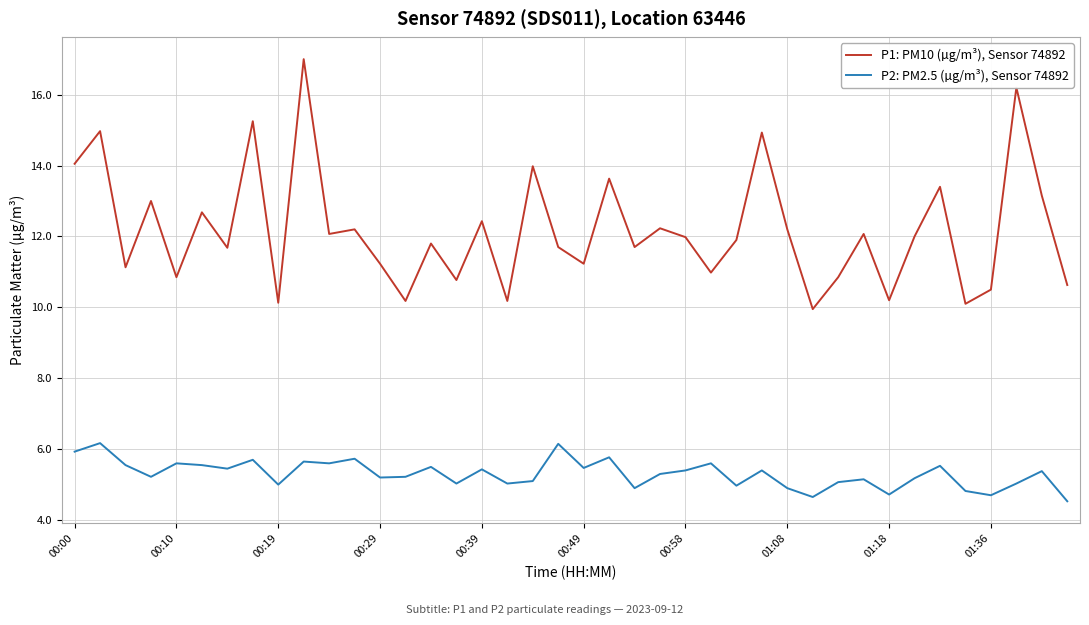

What is the minimum value for P2: PM2.5 (µg/m³), Sensor 74892?

4.5